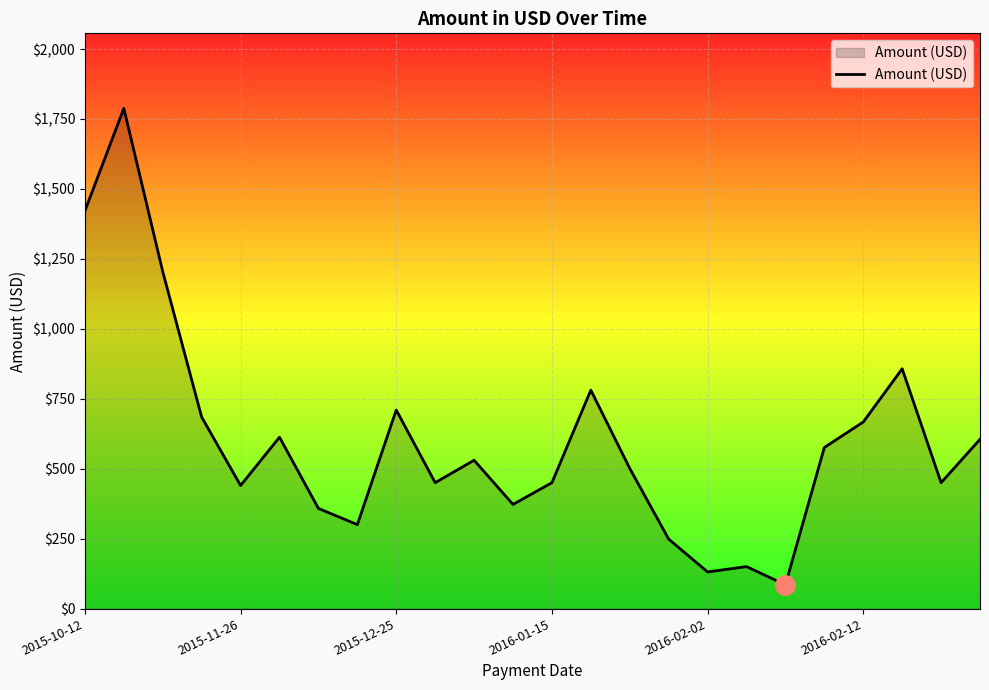

What is the greatest value displayed?

1787.9